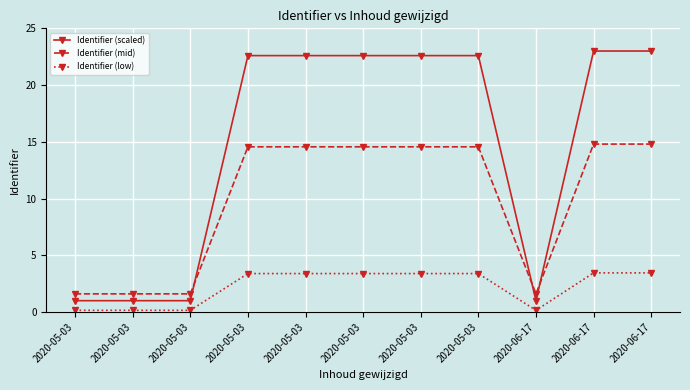

True or false: Identifier (mid) has a value of 1.0 at 2020-05-03.

False